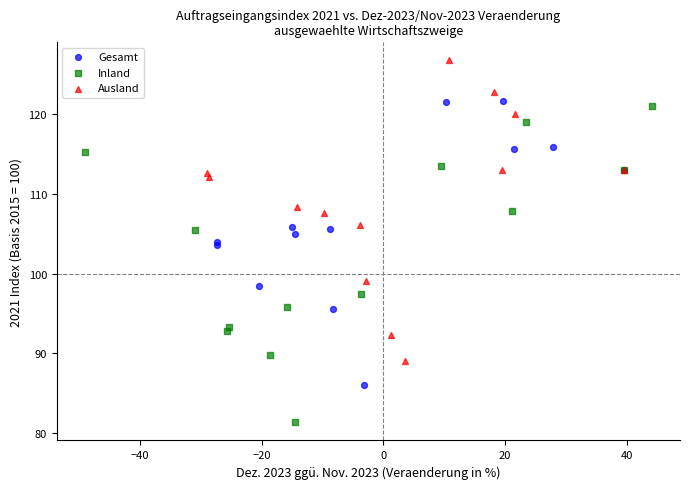

Which series contains the lowest Y value?

Inland